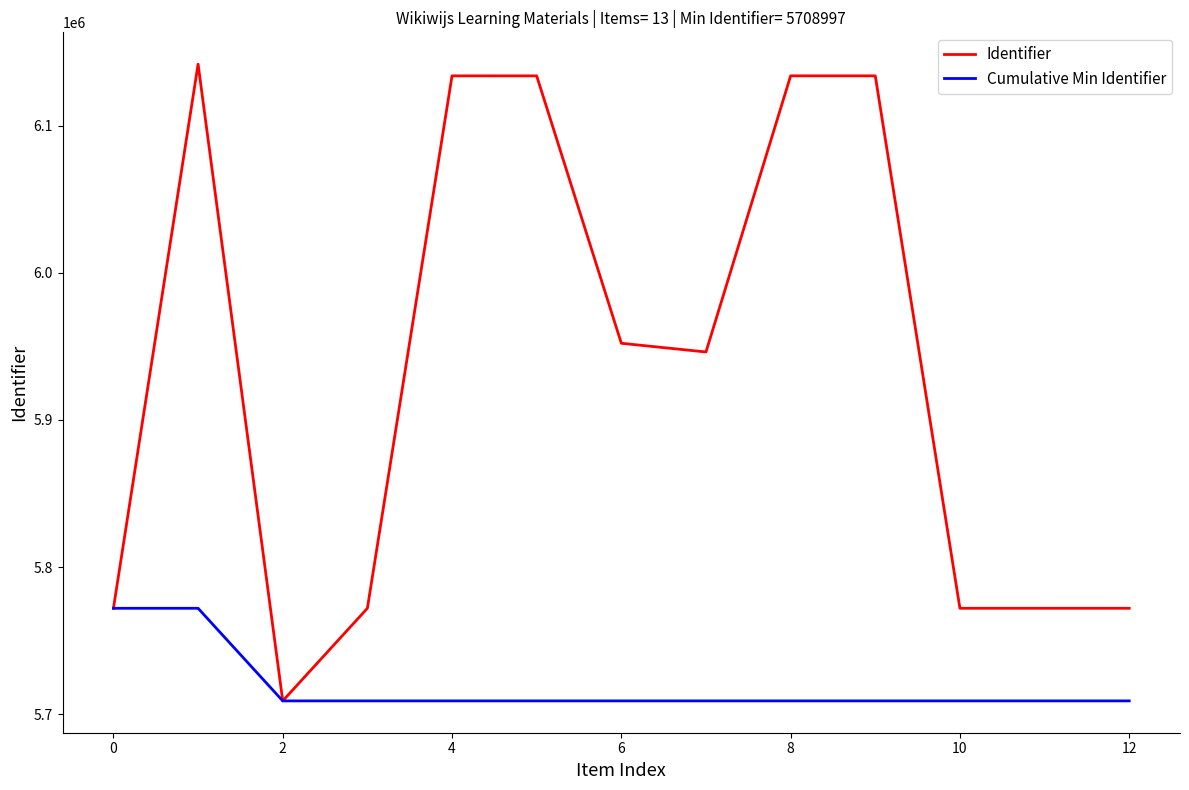

What is the sum of all Cumulative Min Identifier values?

74342897